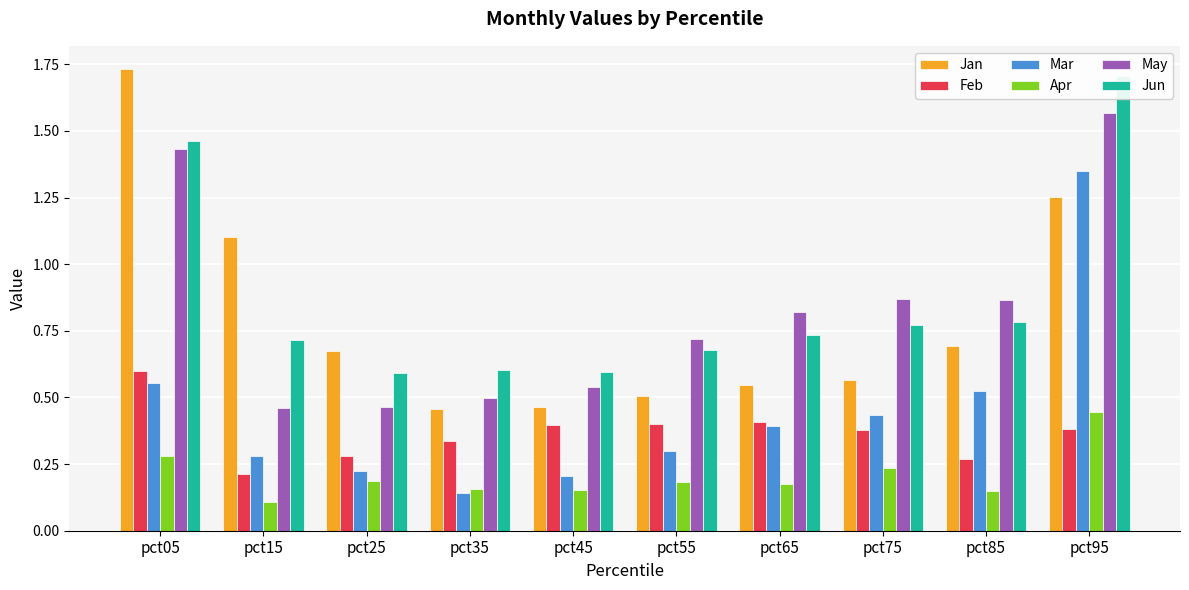

What value does the May series have at pct35?

0.5